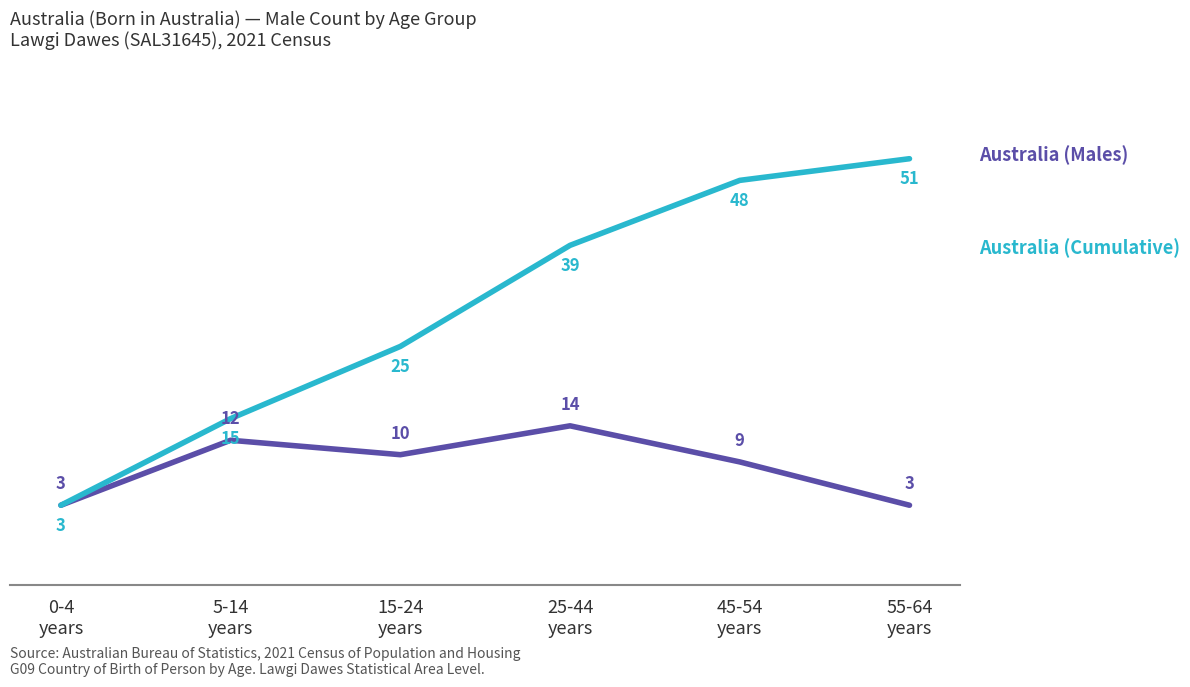

What is the minimum value shown in the chart?

3